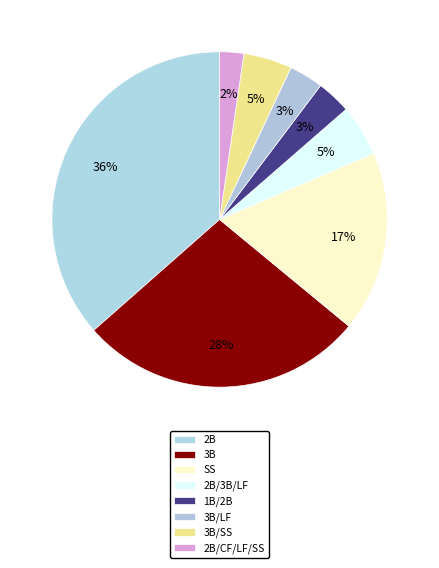

What is the largest slice in the pie chart?

2B